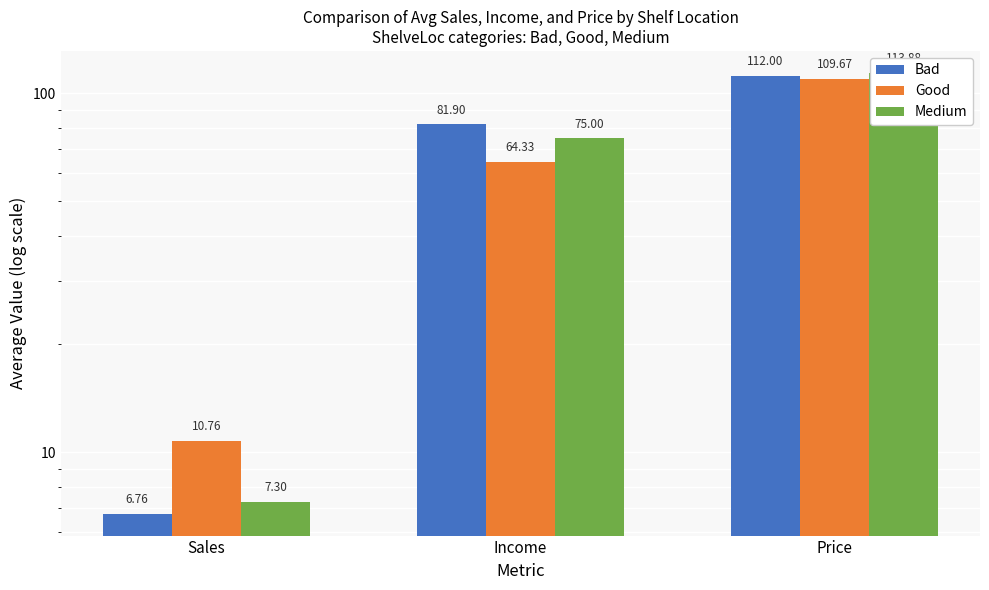

The value of Bad at Price is 29.2. True or false?

False